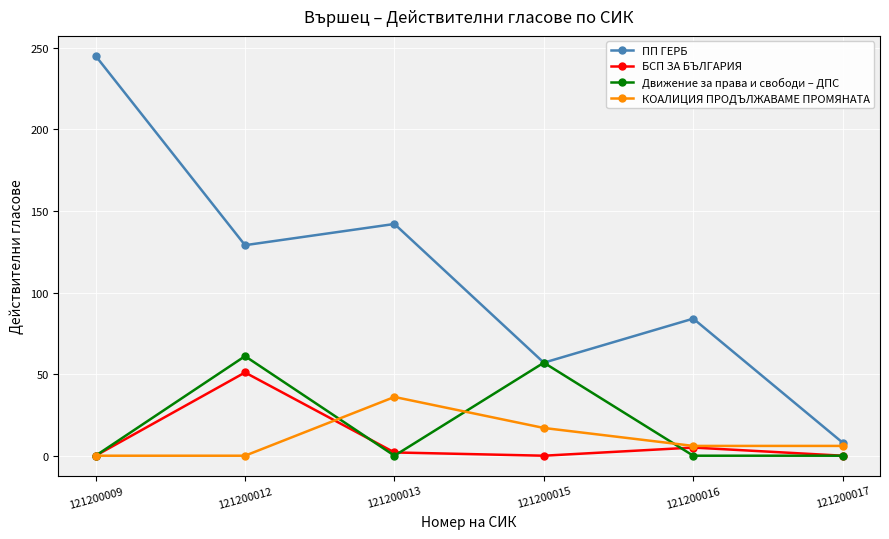

How many series are shown in this chart?

4